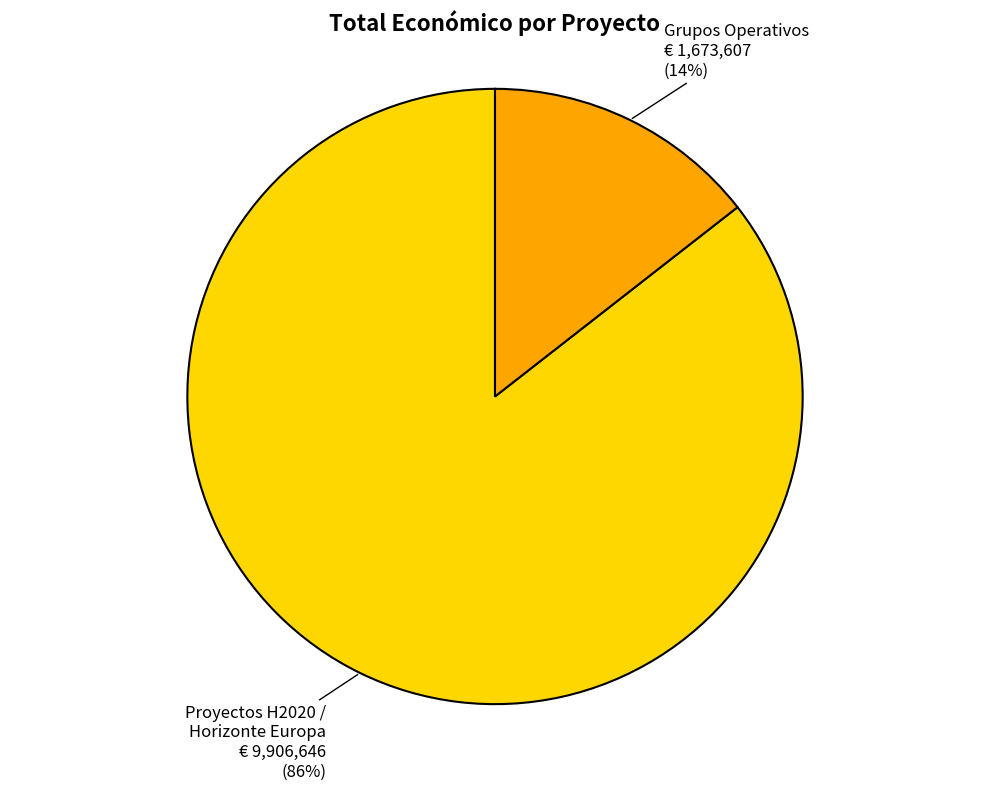

Does any single category account for the majority?

Yes